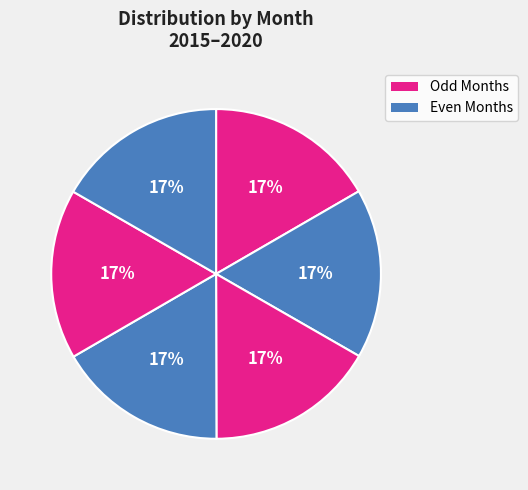

How many slices are in this pie chart?

6